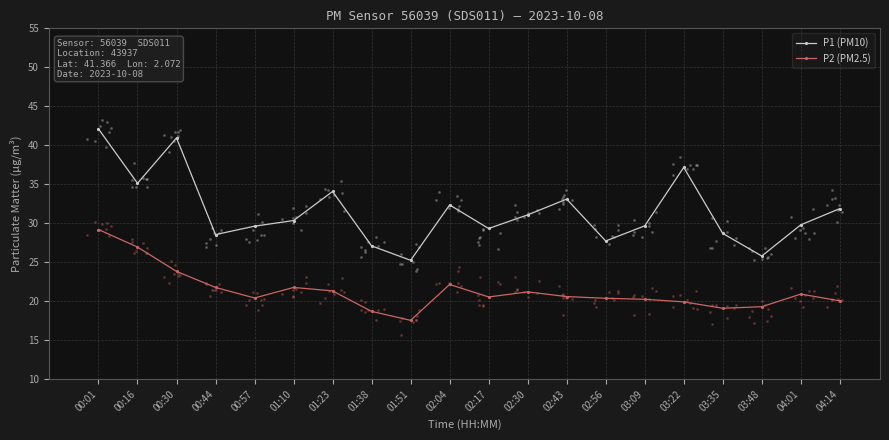

Which series contains the highest Y value?

P1 (PM10)